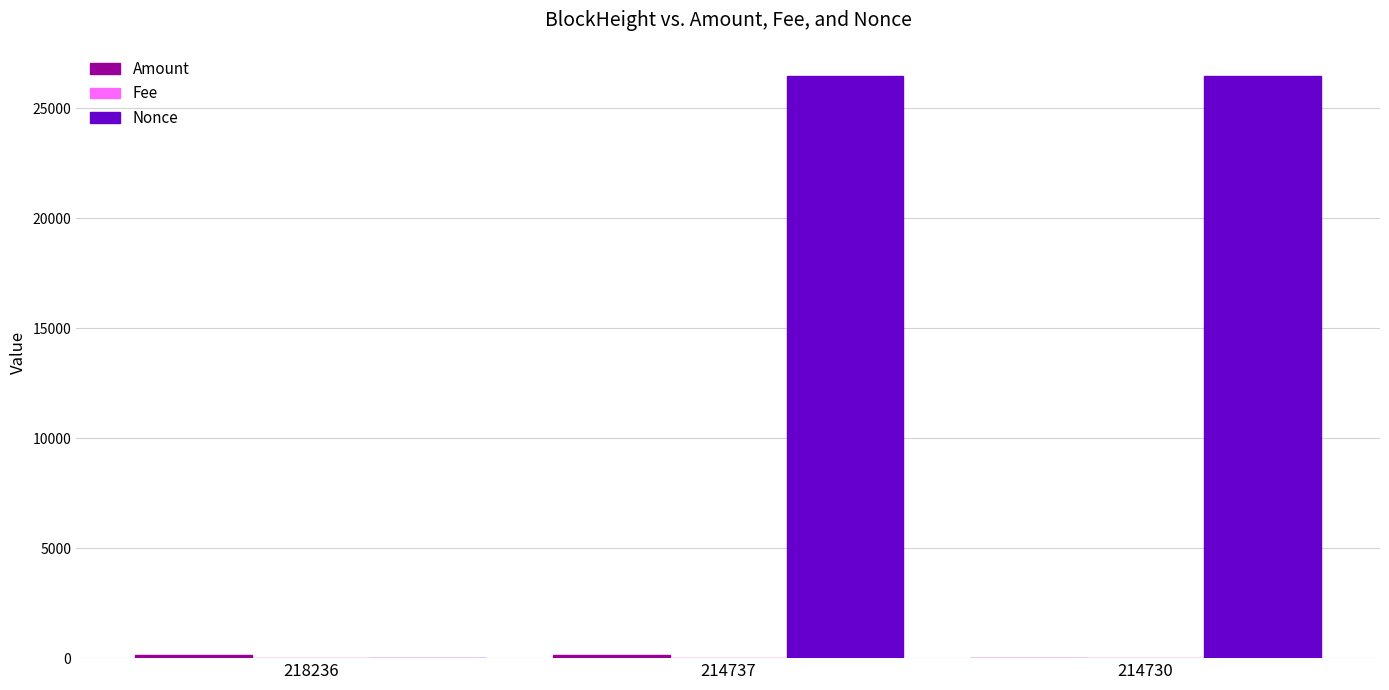

Which series has the largest total across all categories?

Nonce